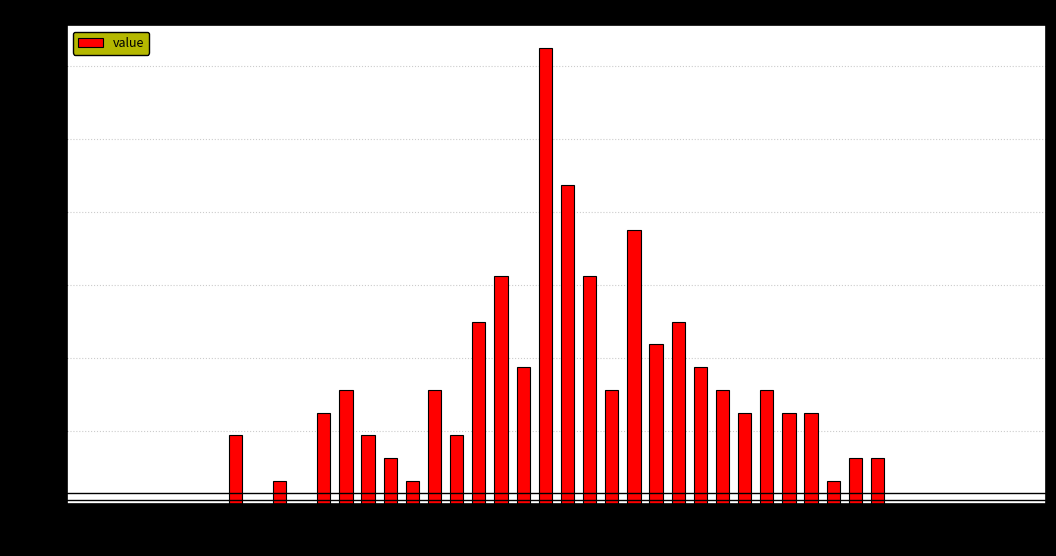

Around what value on the x-axis is the tallest bar? Give the approximate position of its centre, as read against the axis.

92.05